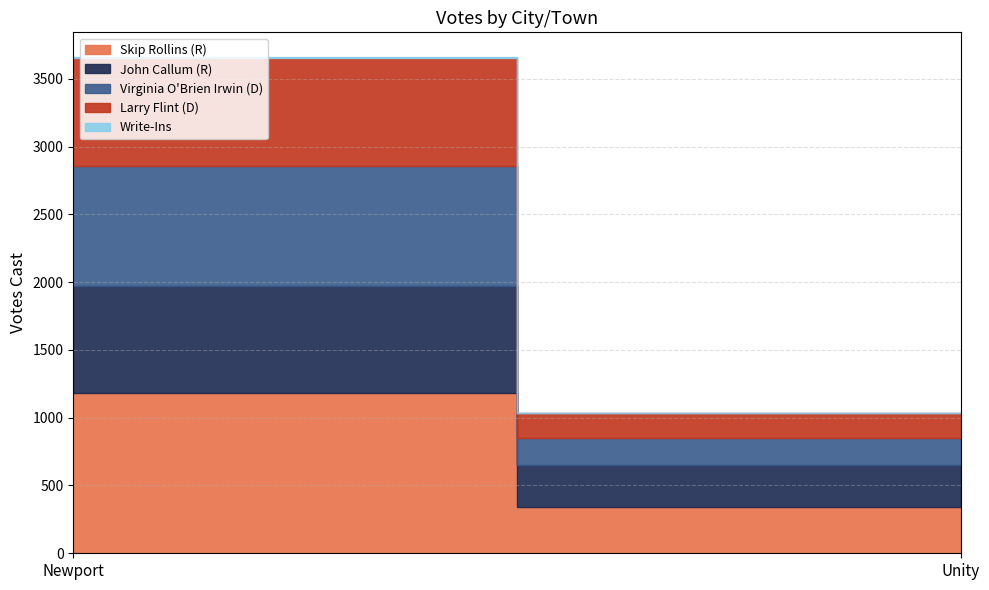

What is the average value of the Write-Ins series?

2